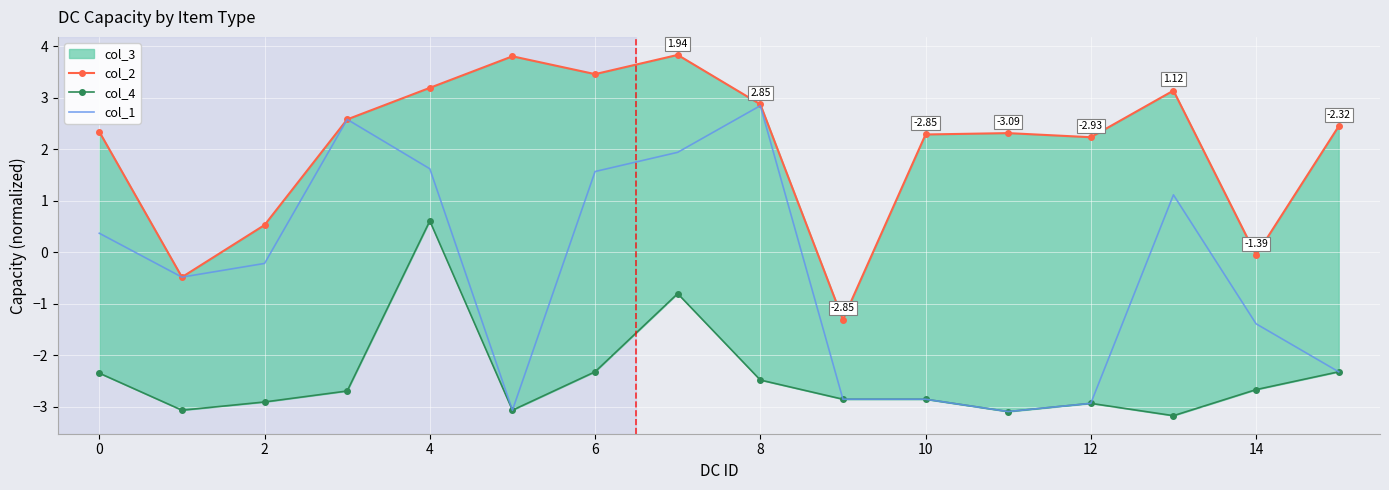

What is the spread (max minus min) of values at 15?

4.8